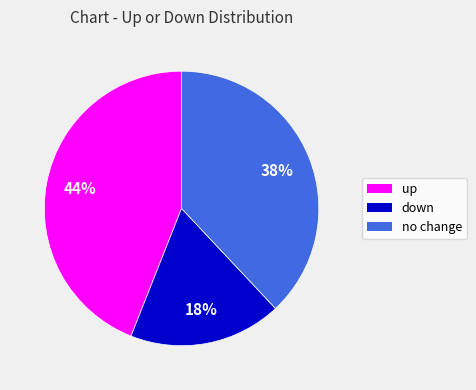

To the nearest percent, what is the average slice percentage?

33%